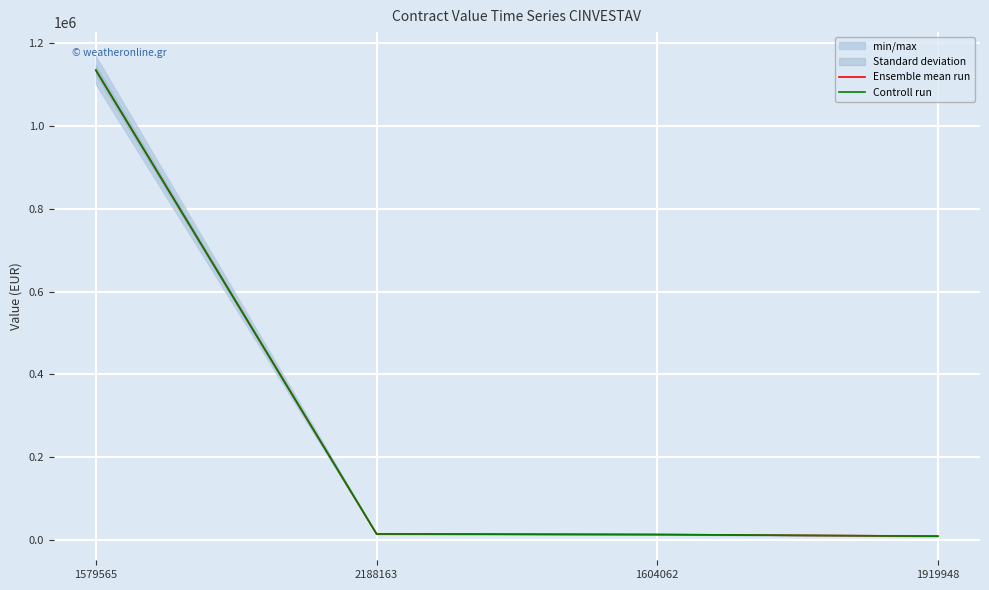

Is this an area chart (filled region under the line)?

No